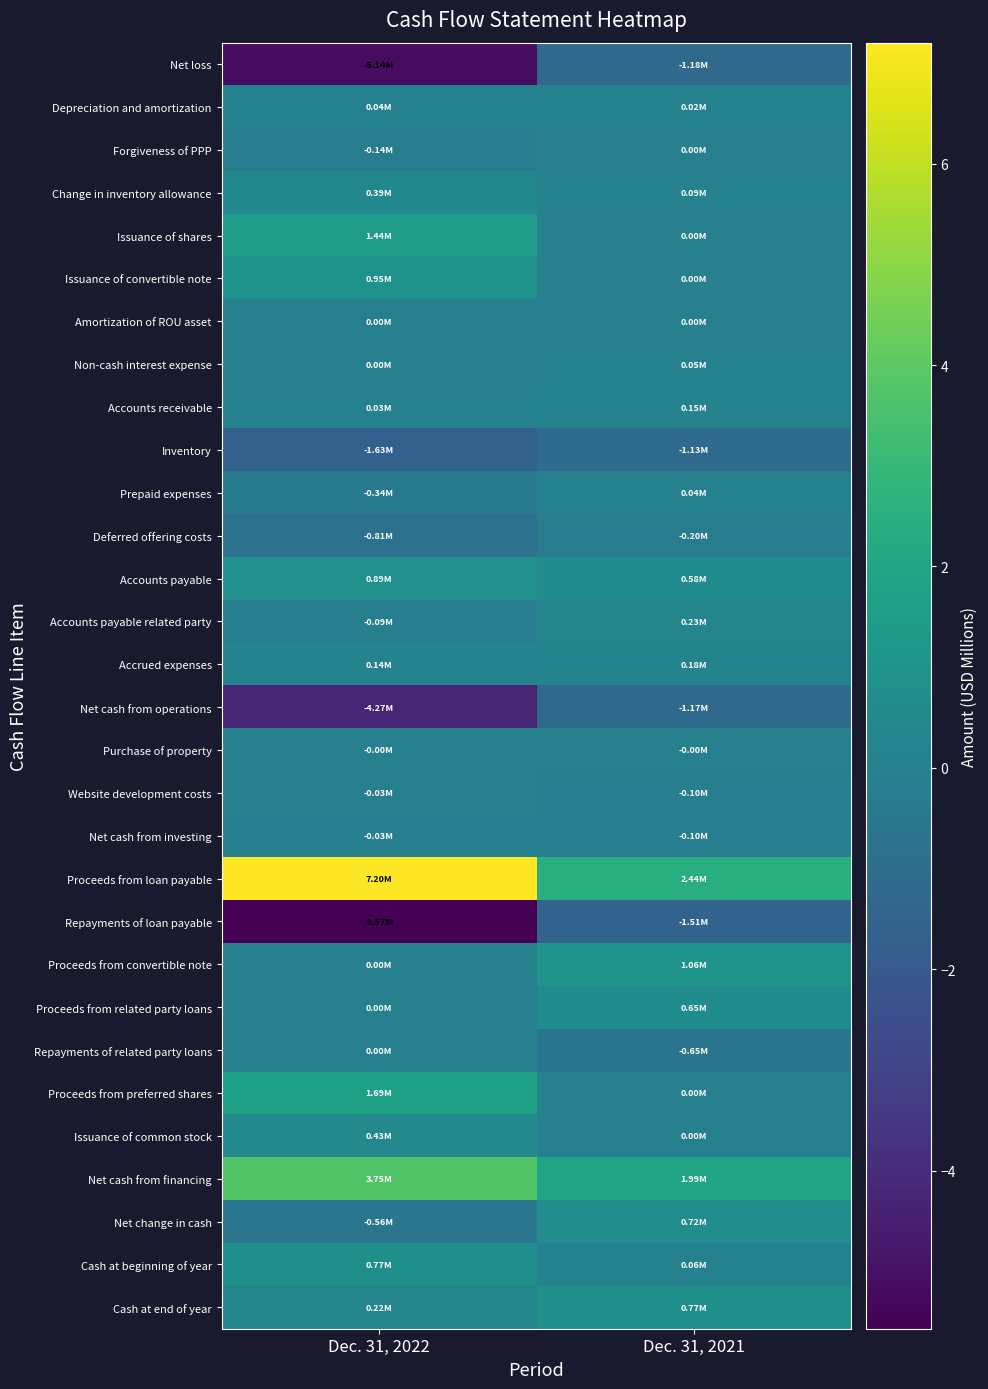

What is the spread (max minus min) of values at Dec. 31, 2022?

12.8